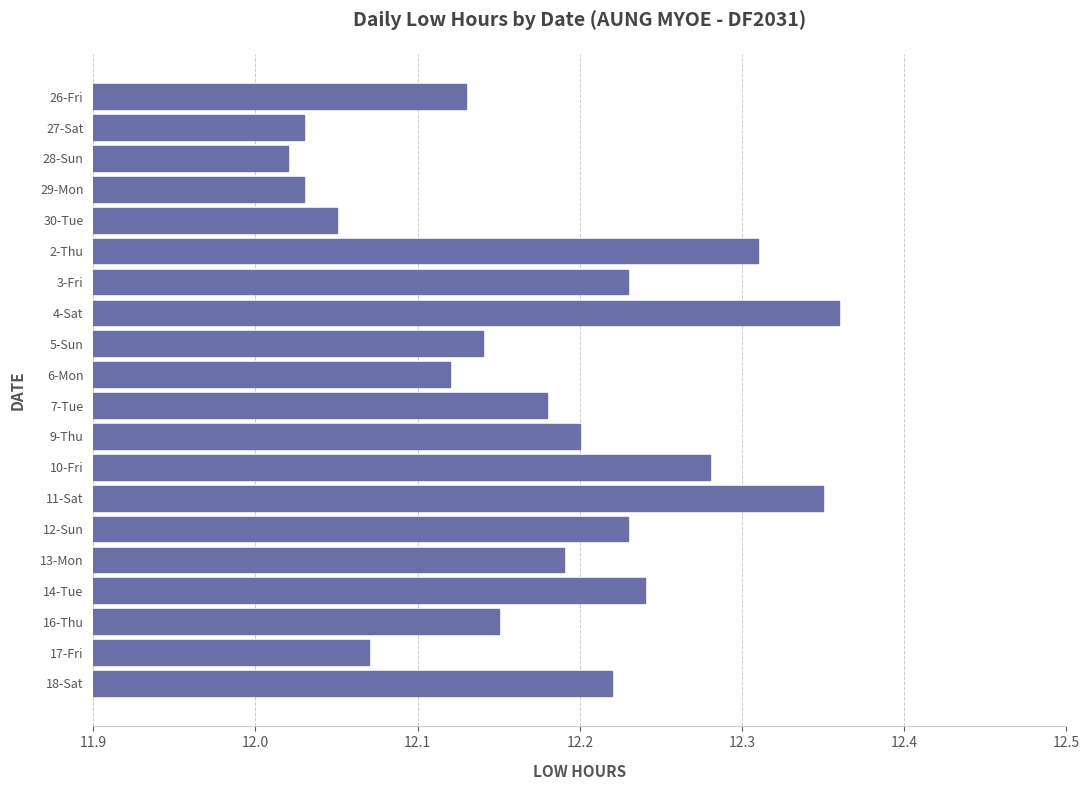

Is it true that the value at 13-Mon is 5.7?

False